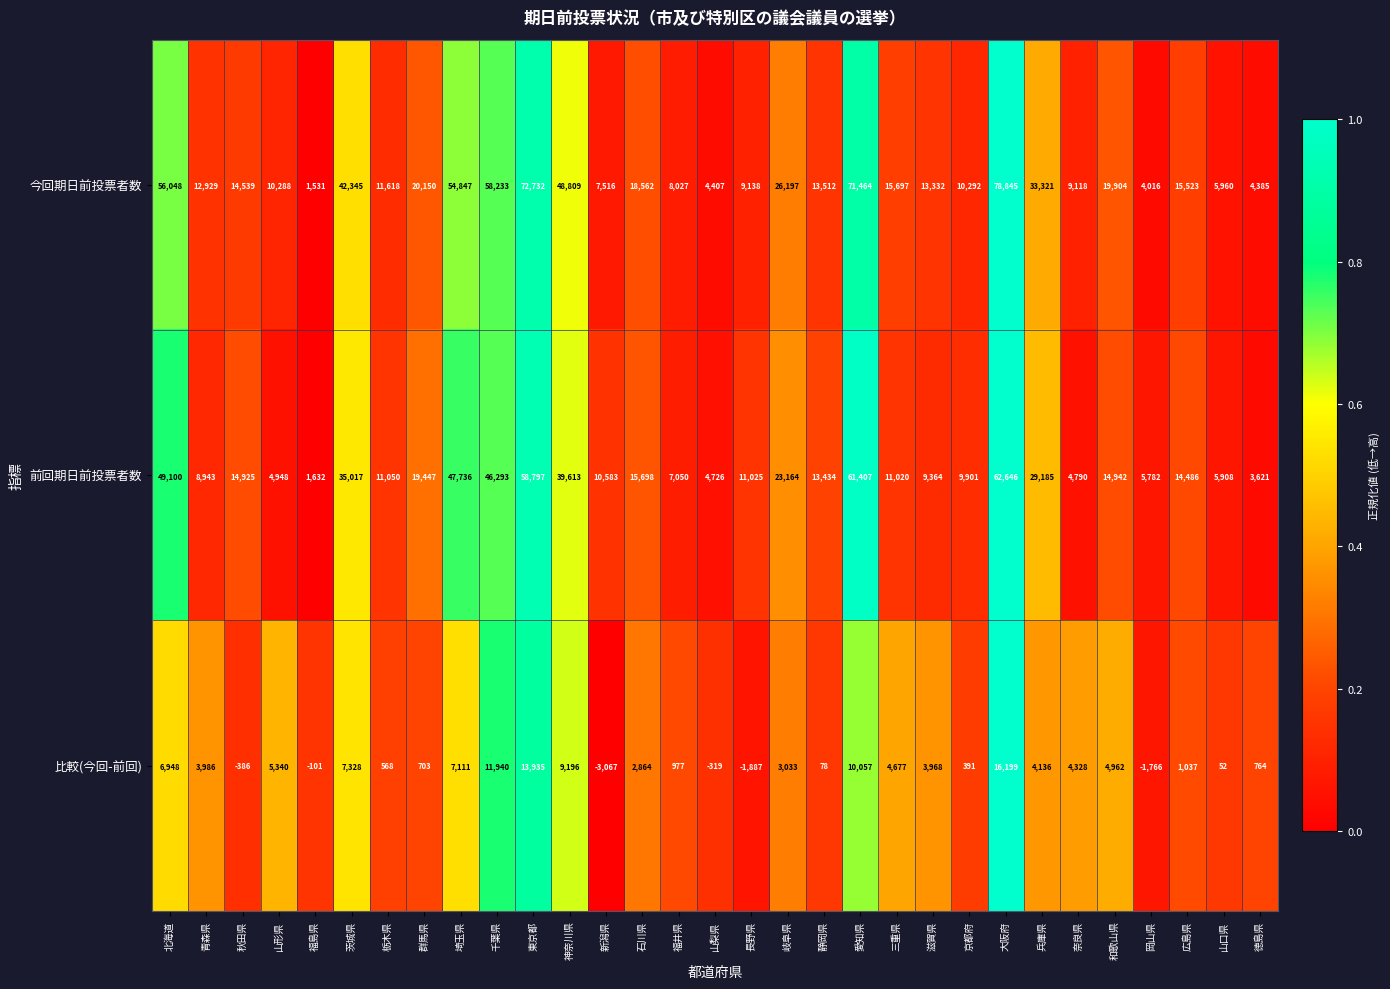

What is the difference between the 比較(今回-前回) values at 石川県 and 青森県?

1122